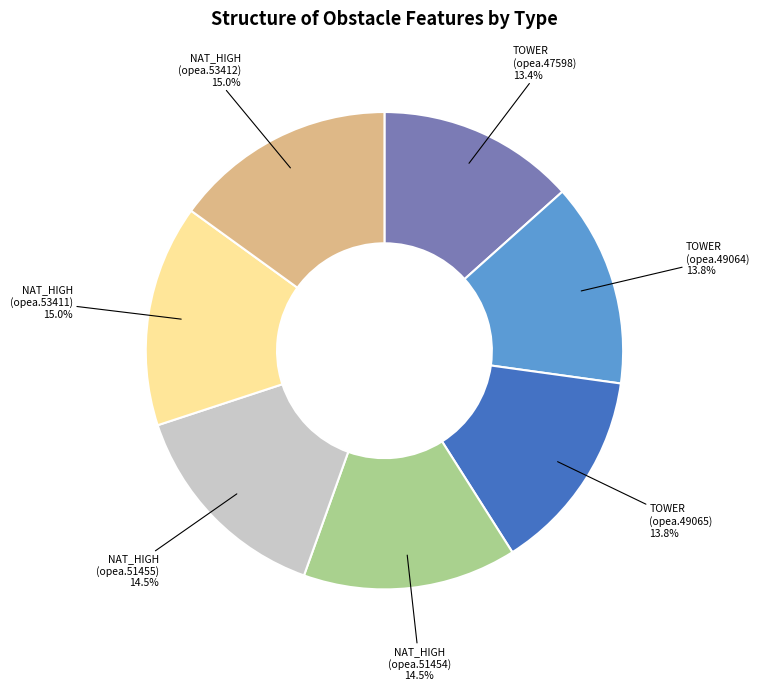

What is the ratio of the value at NAT_HIGH (opea.51455) to the value at TOWER (opea.47598)?

1.1